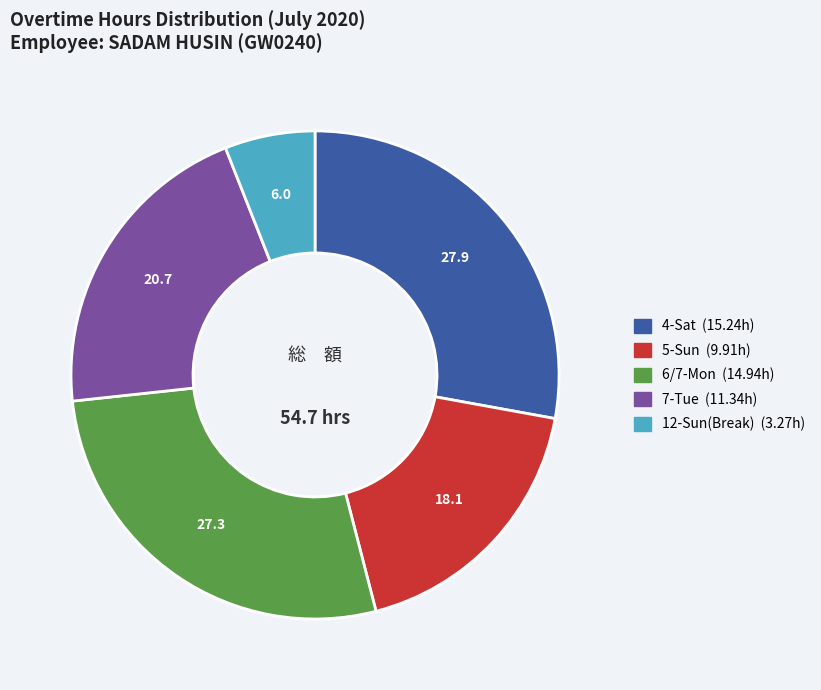

Is there any slice that represents more than half of the pie?

No